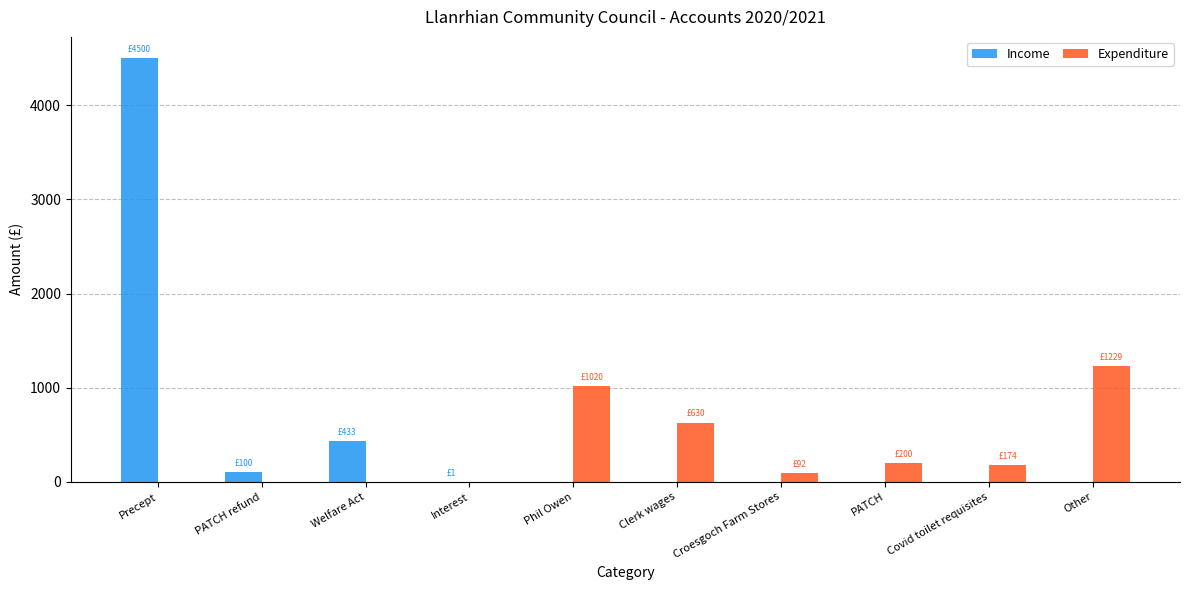

Which label corresponds to the largest value in the chart?

Precept